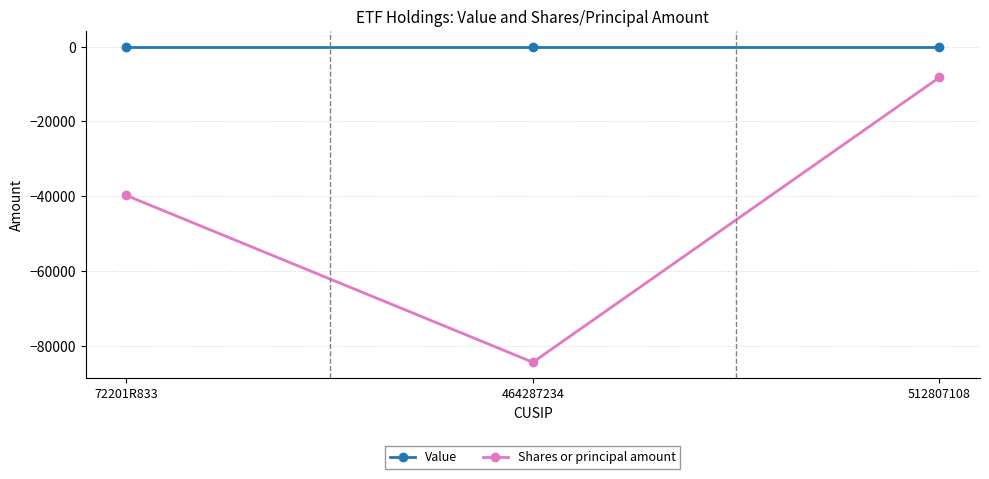

Is the value of Value at 464287234 greater than the value of Shares or principal amount at 464287234?

Yes